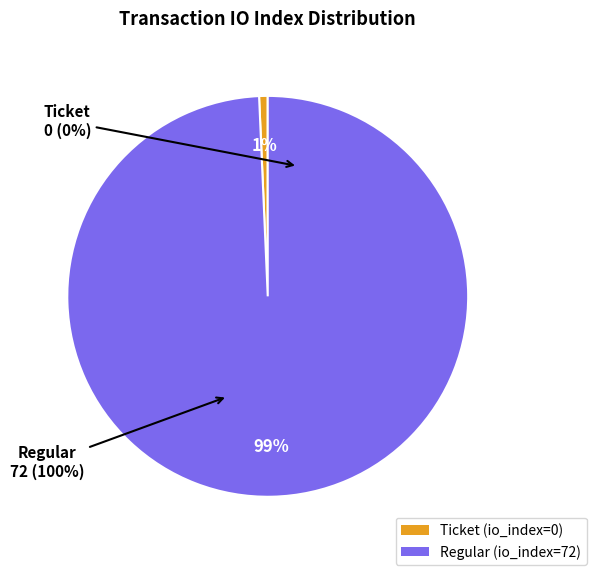

What percentage is NOT represented by Ticket (tx_index=0)?

100.0%